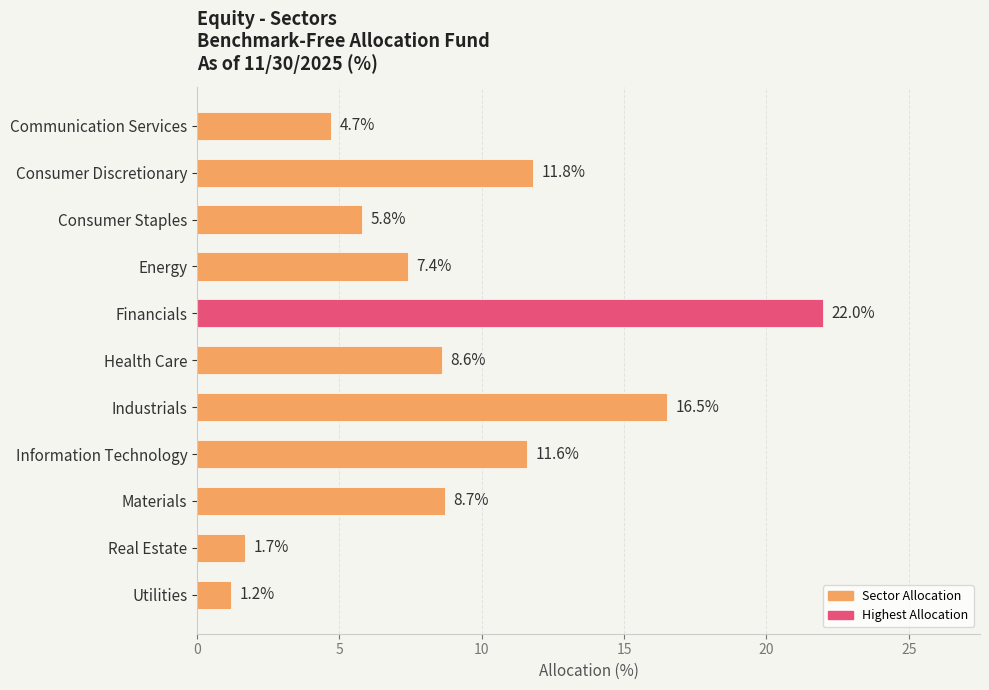

Reading top to bottom, what are all the values shown in this chart?

4.7	11.8	5.8	7.4	22.0	8.6	16.5	11.6	8.7	1.7	1.2